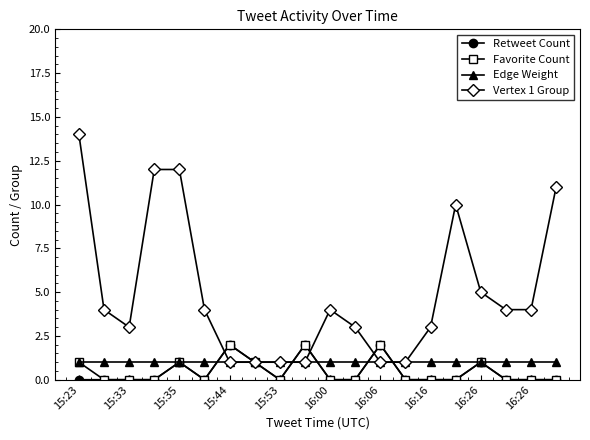

Which series has the largest total across all categories?

Vertex 1 Group